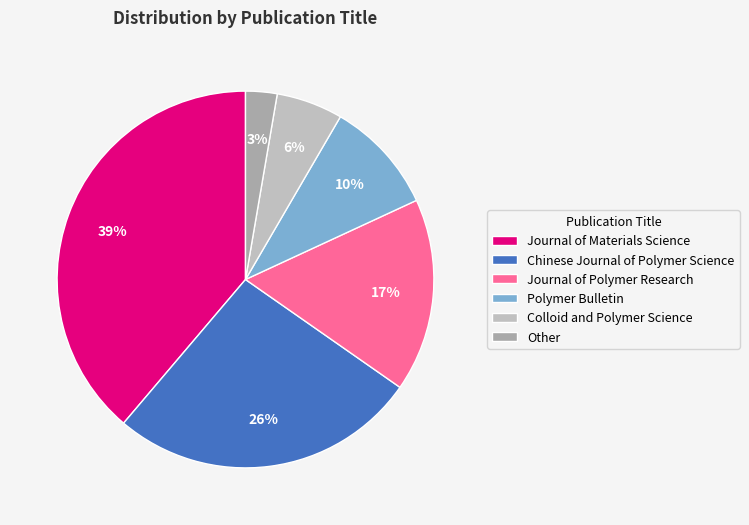

To the nearest percent, what percentage of the pie is Journal of Materials Science?

39%